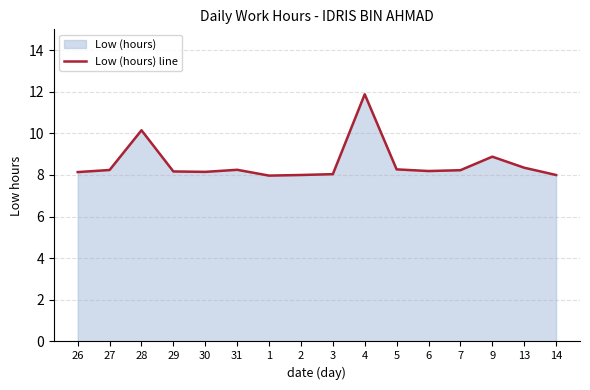

At which category does the chart reach its minimum across all series?

1